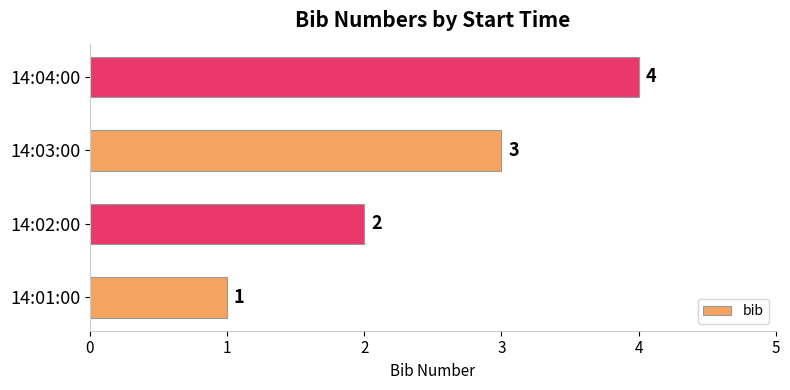

Rank the categories by value from highest to lowest.

14:04:00, 14:03:00, 14:02:00, 14:01:00